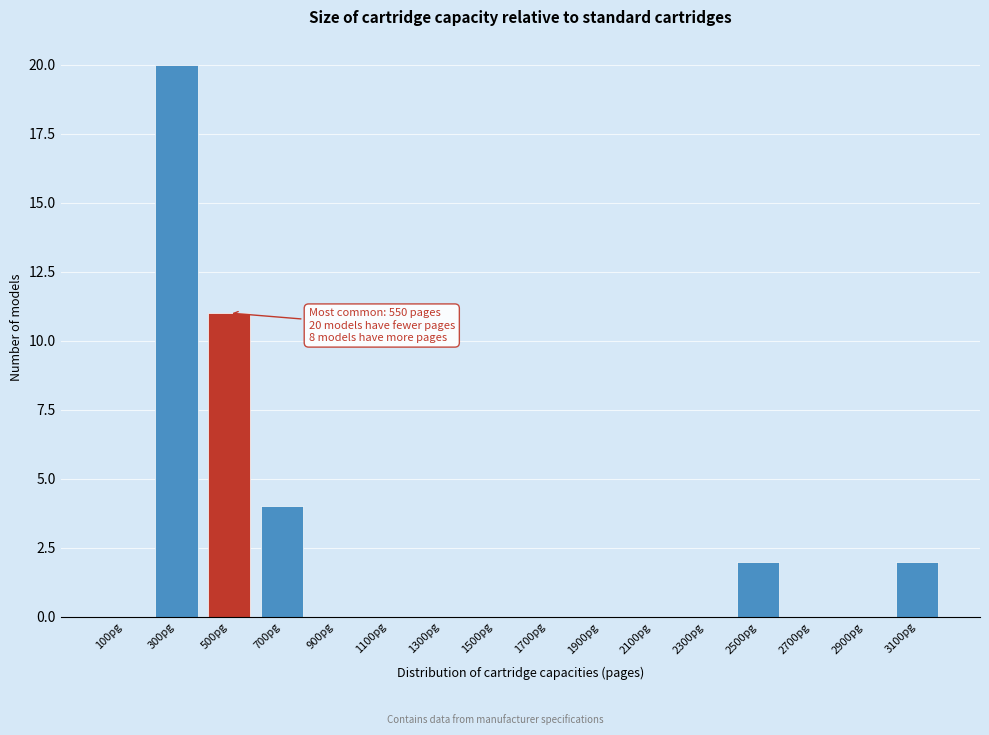

Reading right to left, extract all data points from this chart.

3100pg=2	2900pg=0	2700pg=0	2500pg=2	2300pg=0	2100pg=0	1900pg=0	1700pg=0	1500pg=0	1300pg=0	1100pg=0	900pg=0	700pg=4	500pg=11	300pg=20	100pg=0